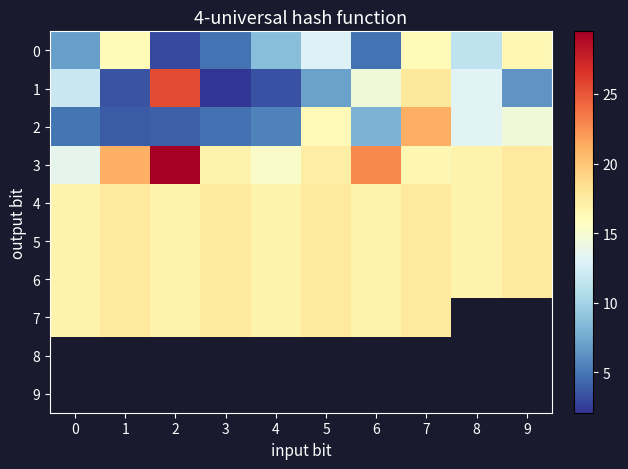

What value does the 7 series have at 5?

17.7